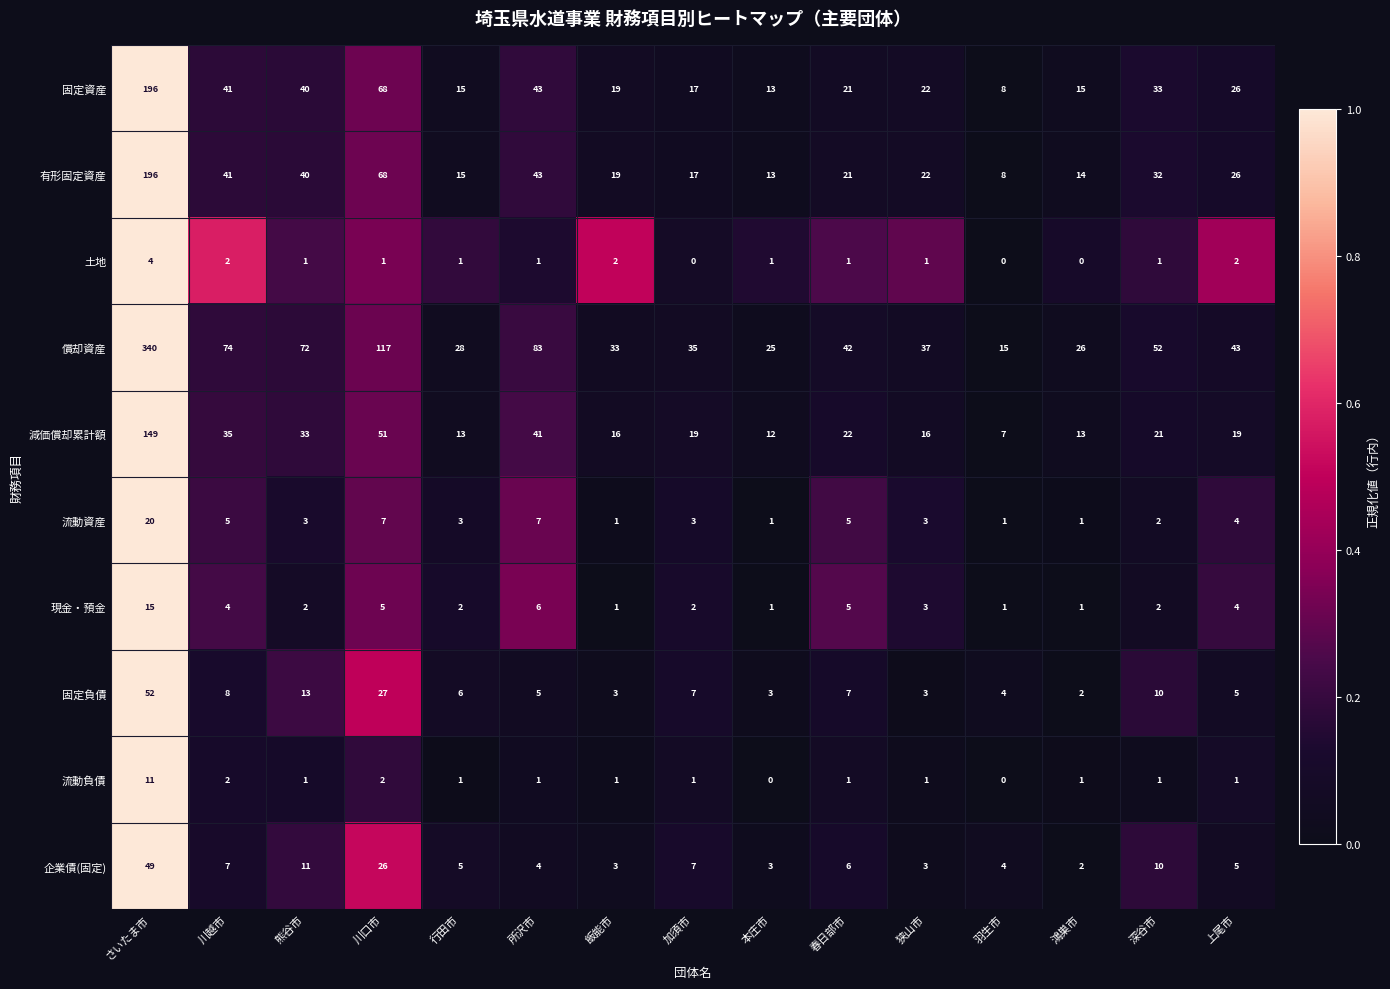

What is the difference between the maximum and minimum values in the 償却資産 series?

325